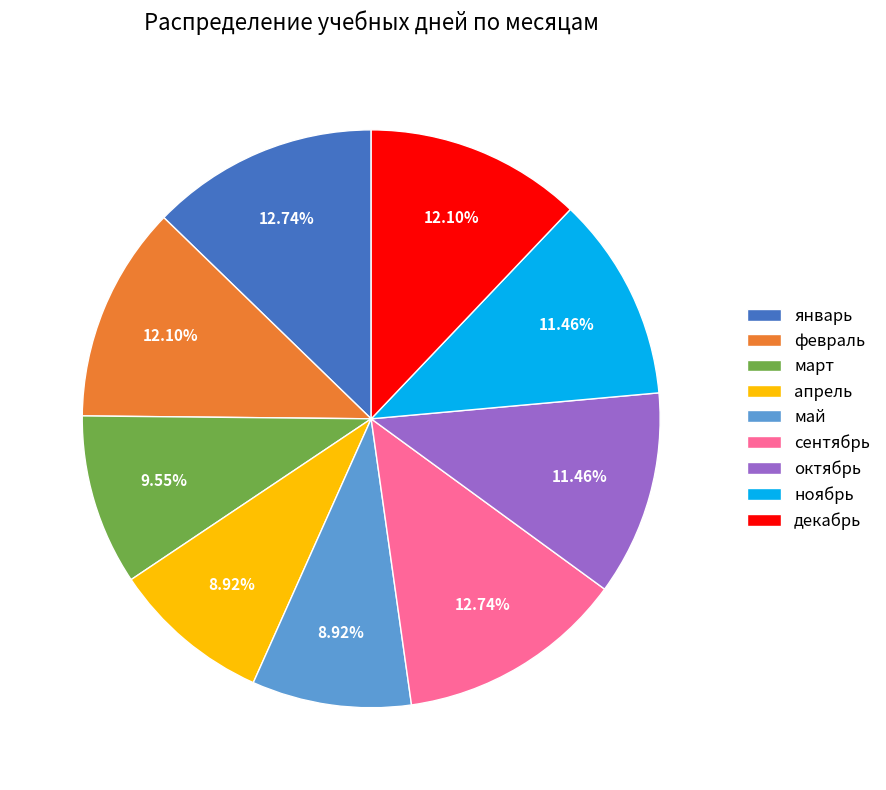

Which has a higher value, февраль or октябрь?

февраль